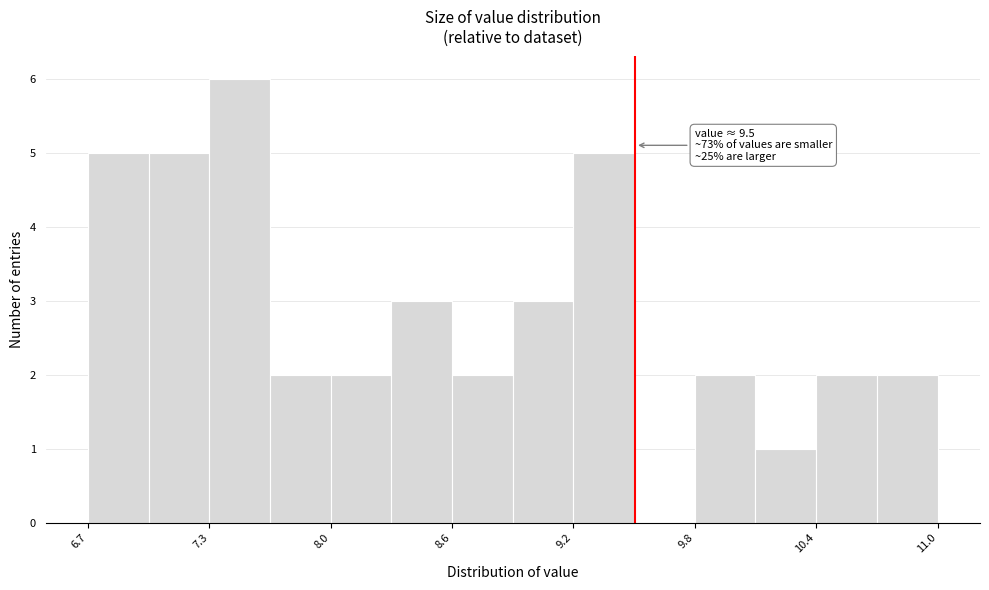

Read against the x-axis, roughly where is the centre of the tallest bar?

7.5